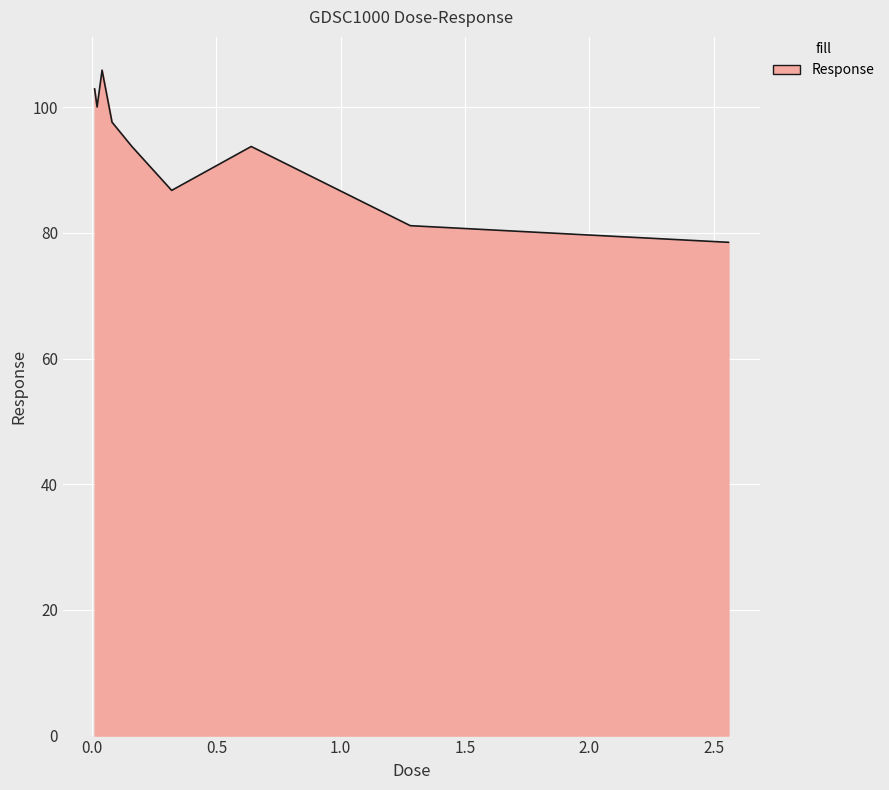

What is the greatest value displayed?

105.9